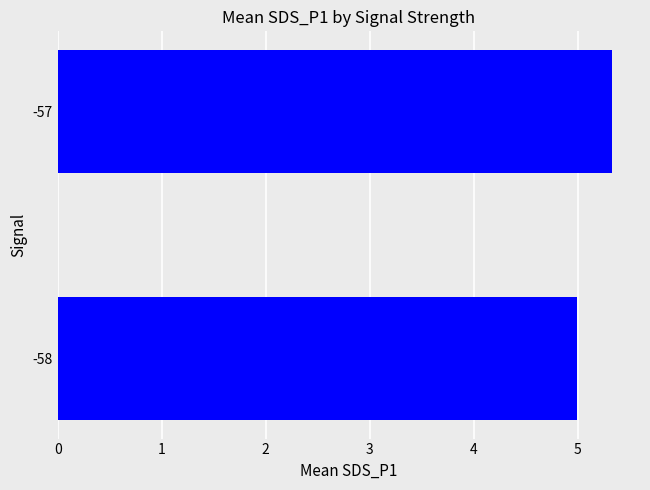

The value at -57 is 5.3. True or false?

True